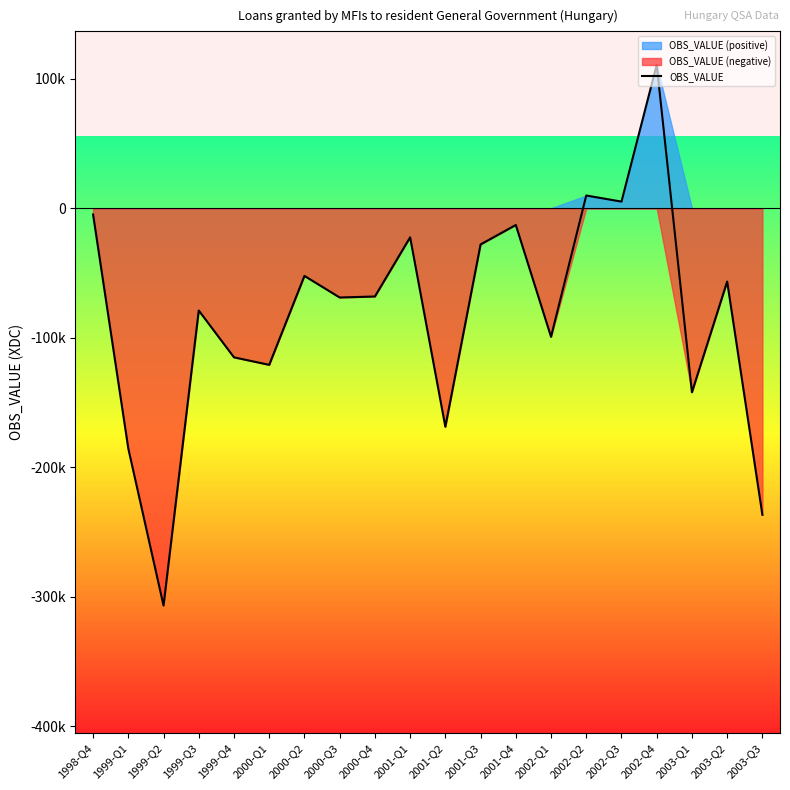

How many values are above zero?

3